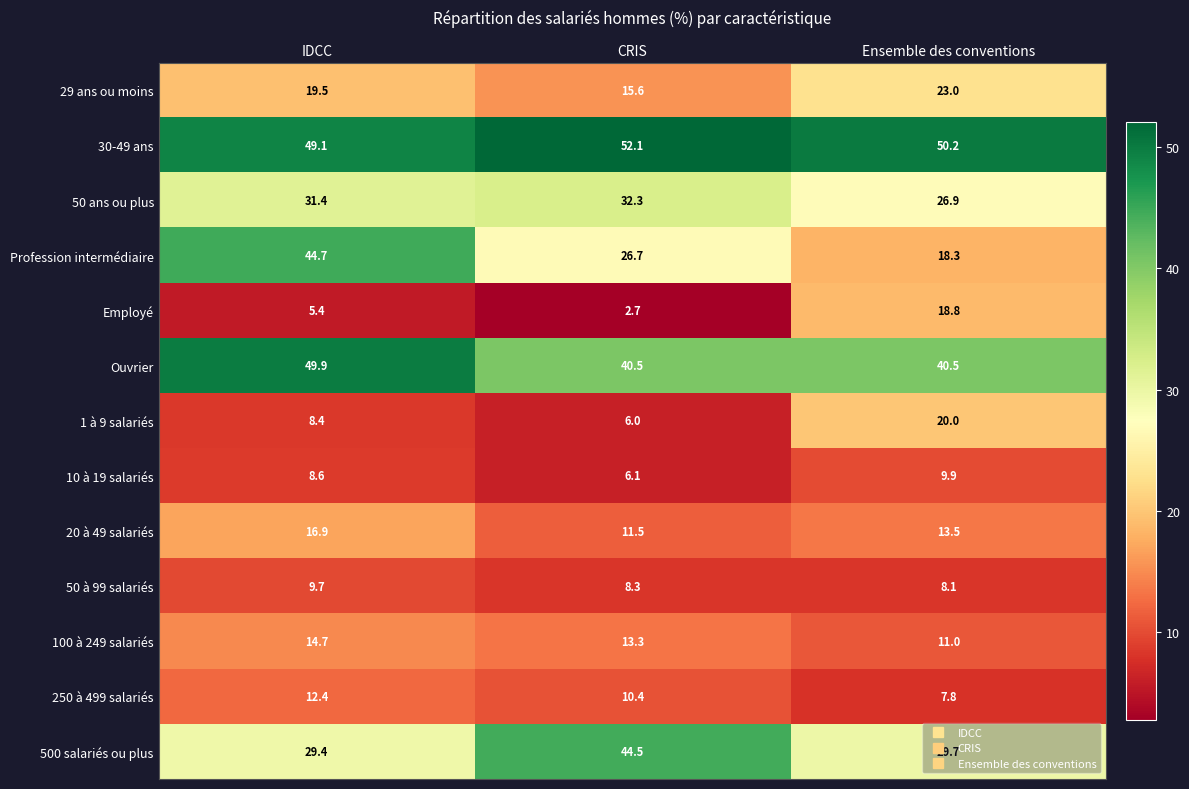

What value does the 20 à 49 salariés series have at IDCC?

16.9